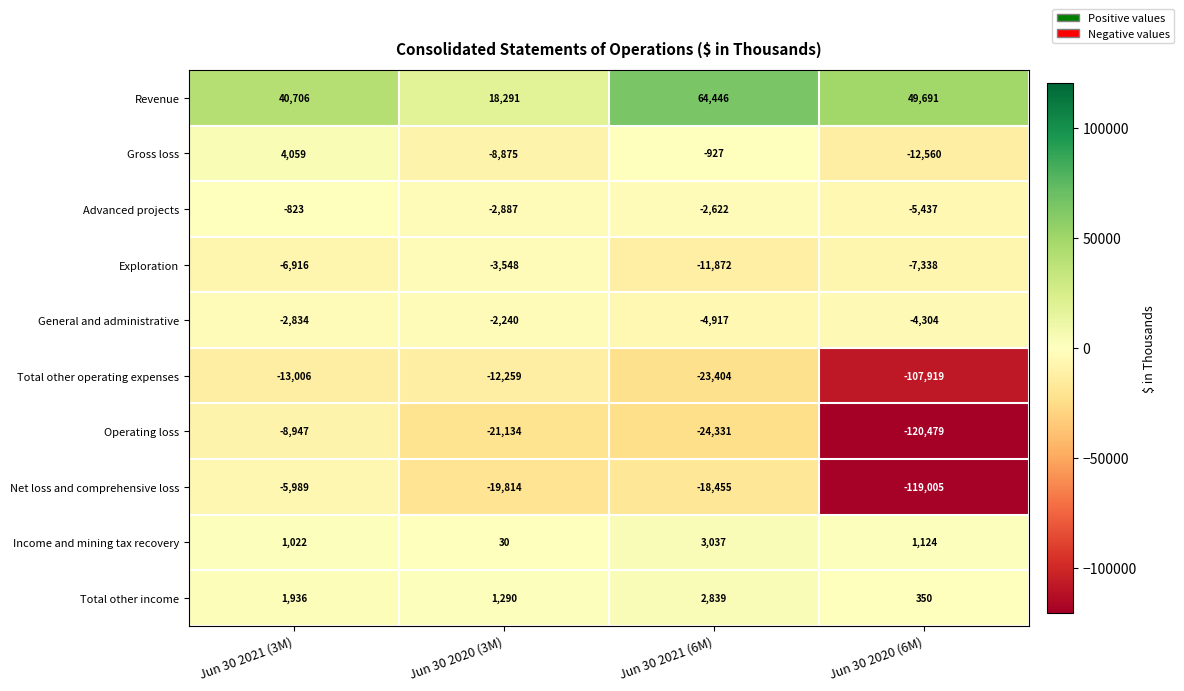

Where does the Gross loss series first go above -927?

Jun 30 2021 (3M)